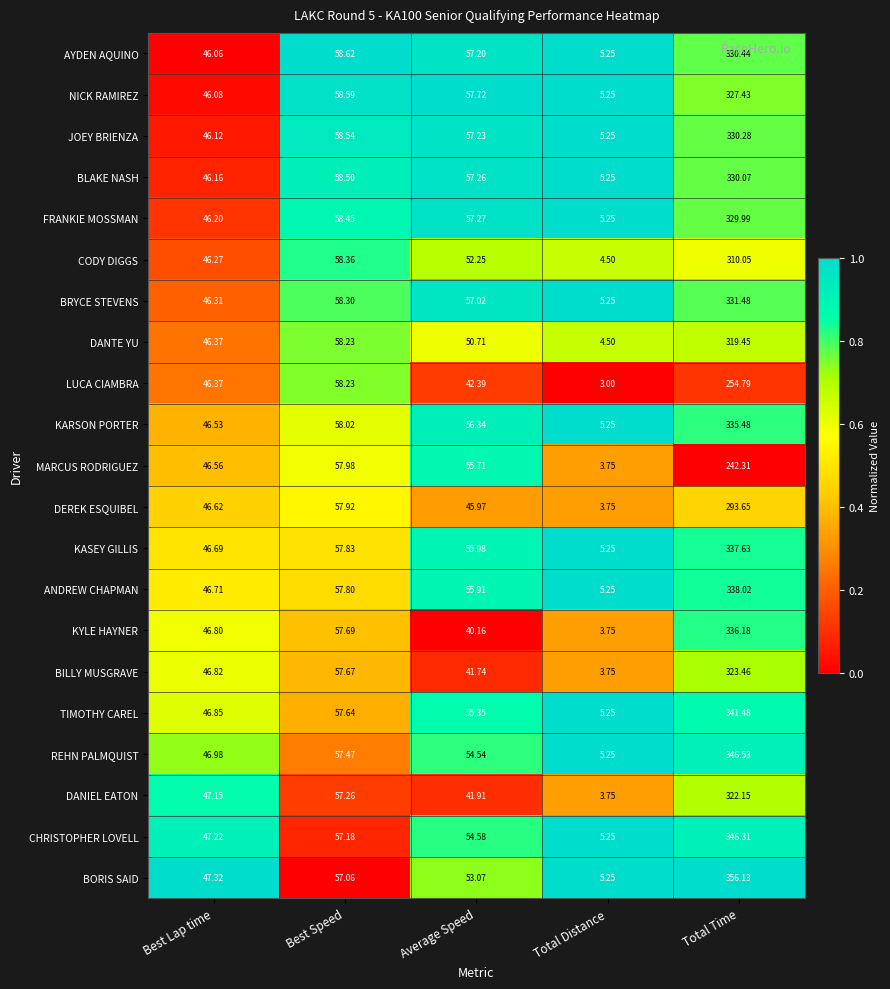

At which label does DANTE YU reach its minimum?

Total Distance